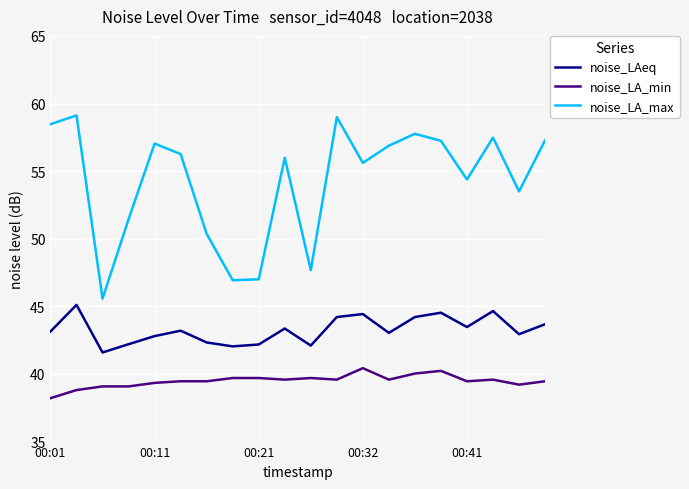

List the series in order of their overall mean, lowest first.

noise_LA_min, noise_LAeq, noise_LA_max